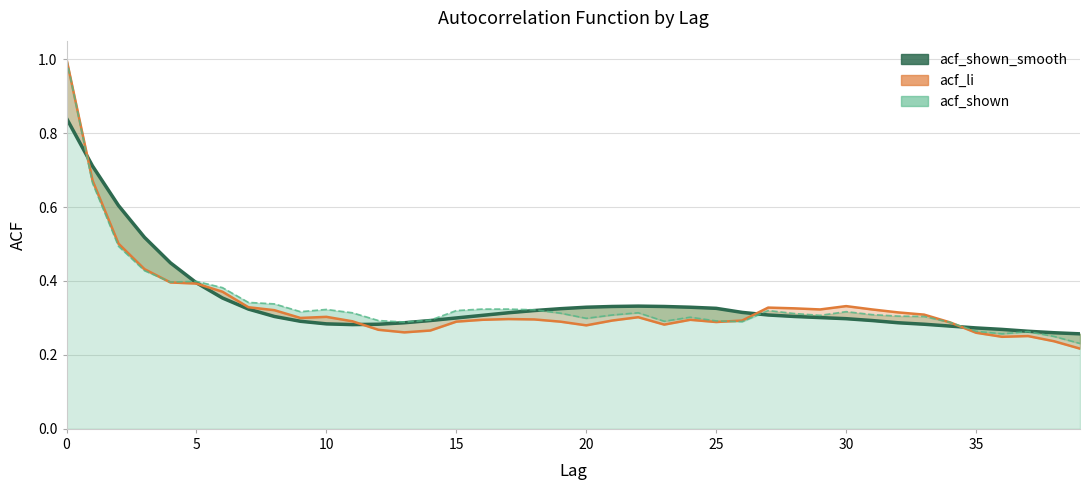

Between 38 and 35, which is larger?

35